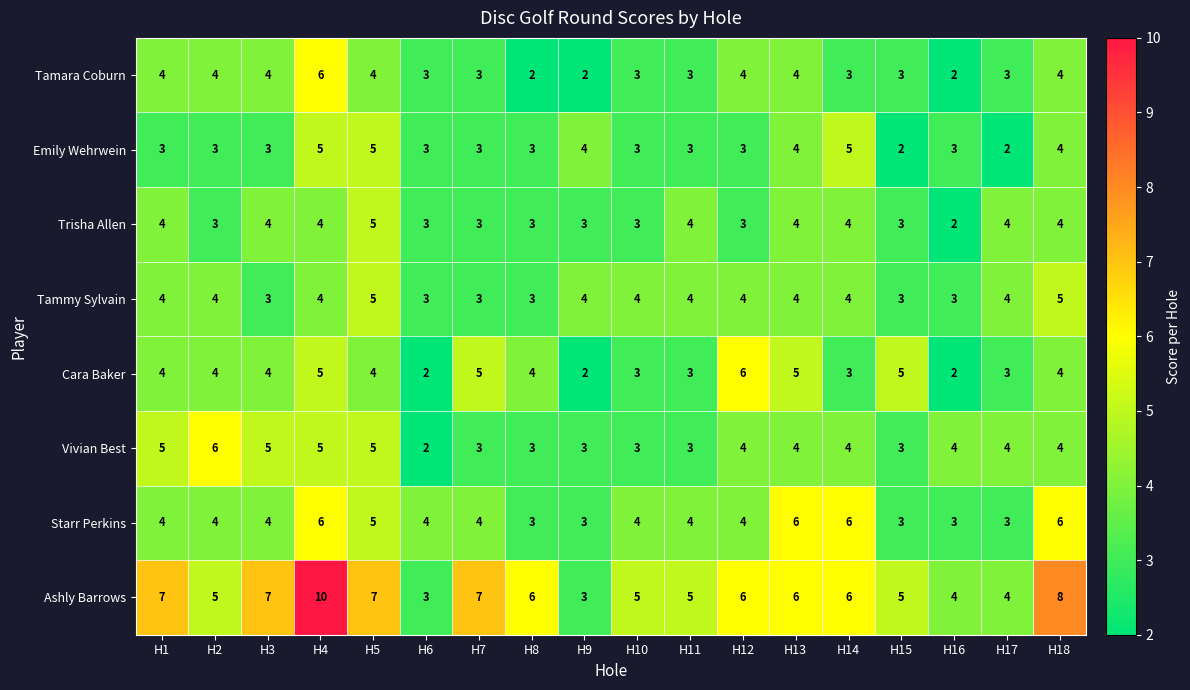

How many distinct data groups are displayed?

8